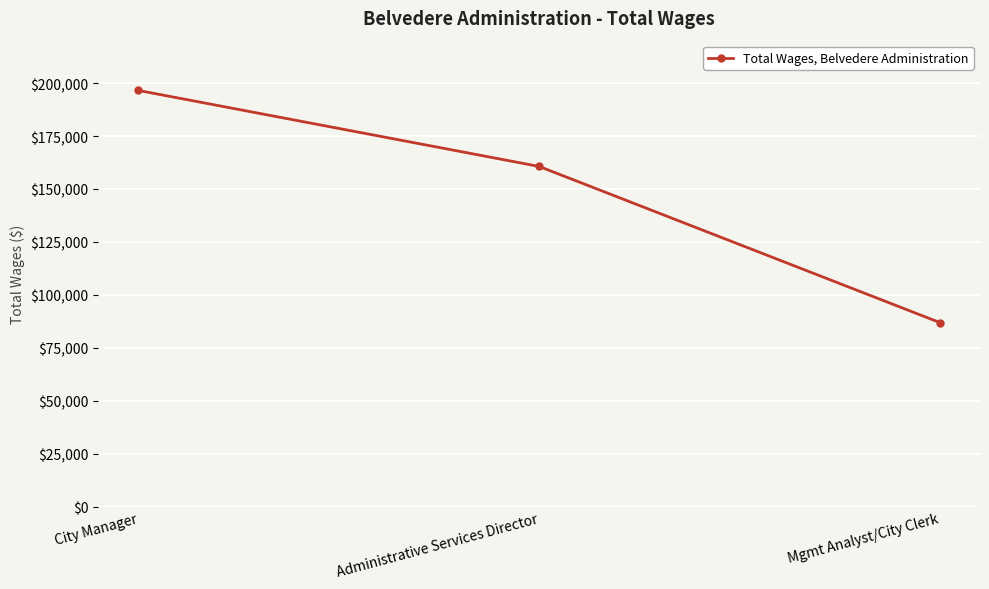

Rank the categories by value from lowest to highest.

Mgmt Analyst/City Clerk, Administrative Services Director, City Manager